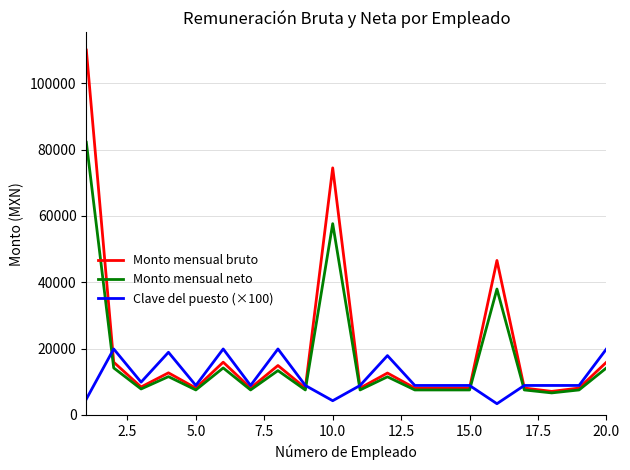

What is the sum of all Monto mensual bruto values?

407639